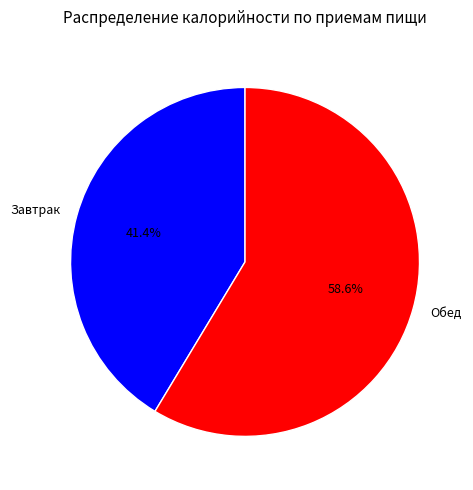

What is the smallest slice in the pie chart?

Завтрак